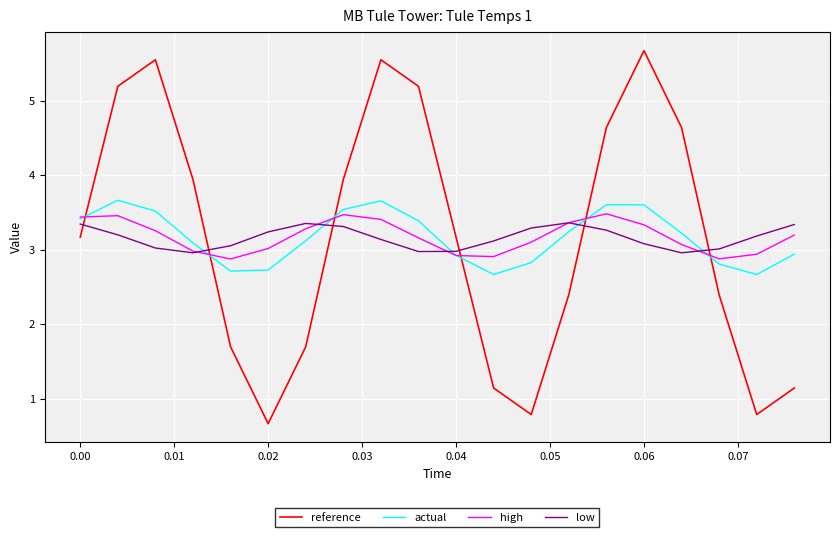

How many interior local valleys does the reference series have?

3